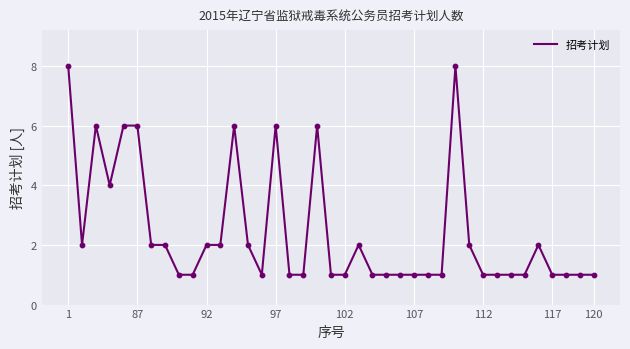

What is the maximum value shown in the chart?

8